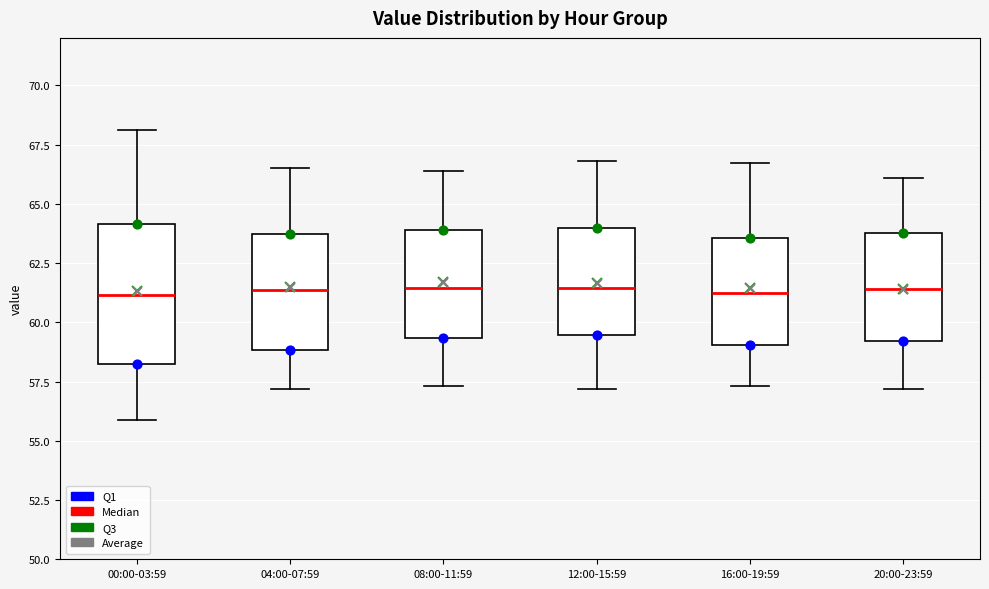

Where is the lower edge of the box for 04:00-07:59 on the y-axis? The values are not printed on the chart, so give them approximately, as read against the axis.

59.0